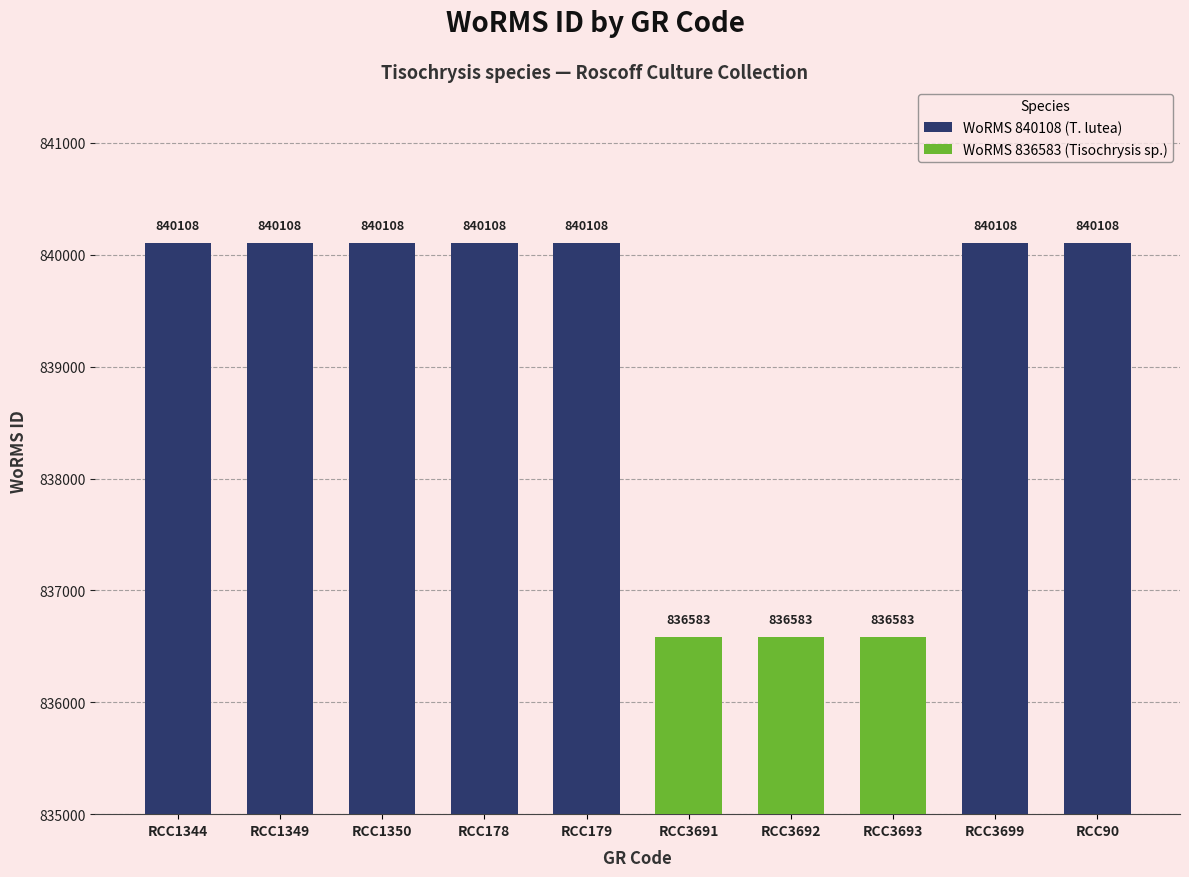

The chart shows a value of 423677 at RCC3699. True or false?

False